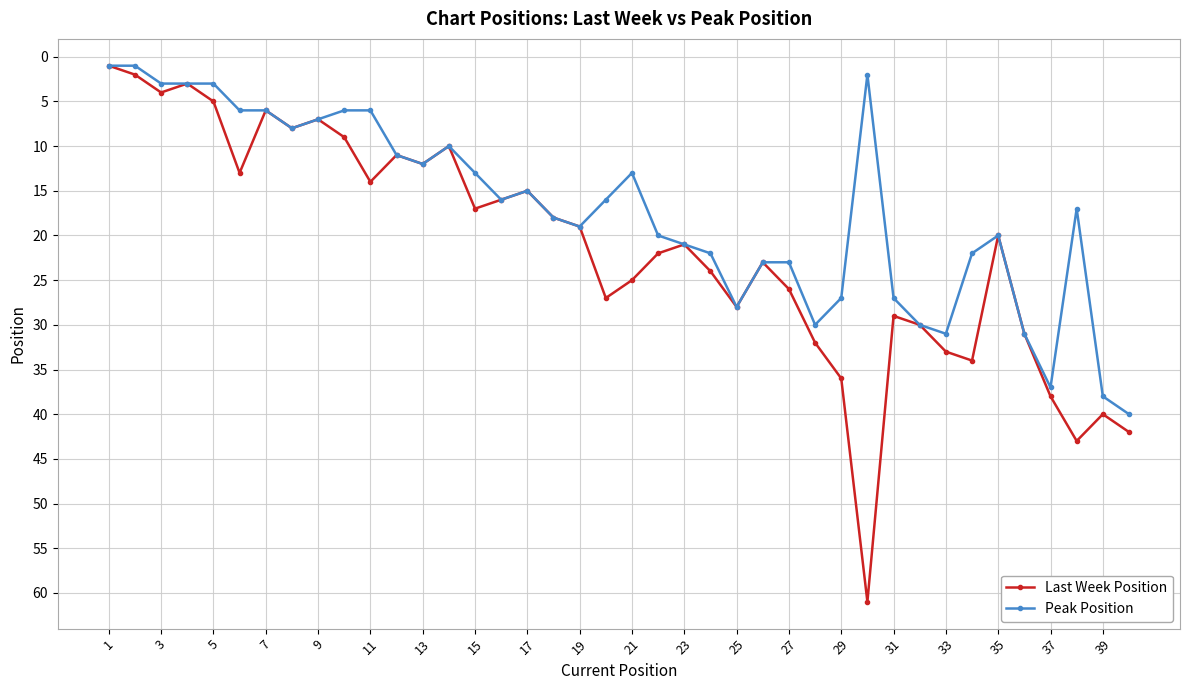

Rank the series by their average value, from lowest to highest.

Peak Position, Last Week Position